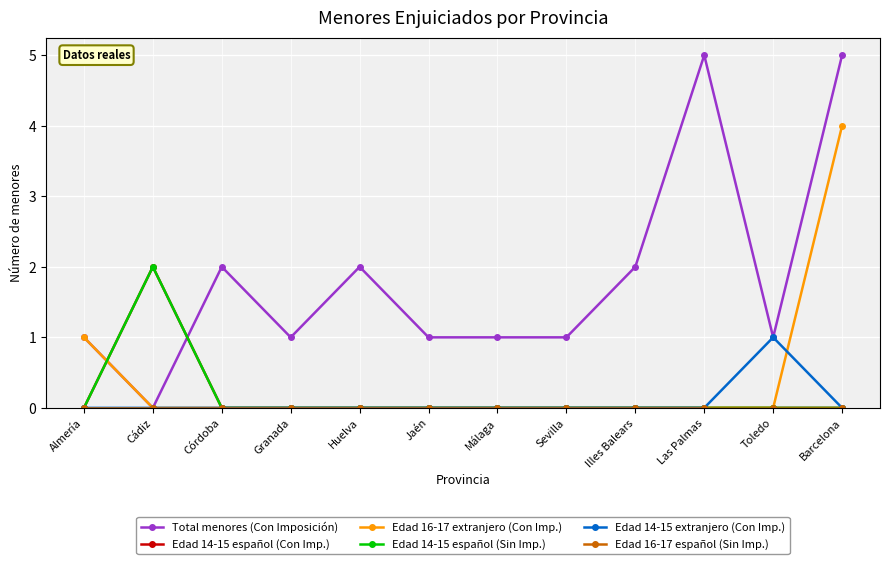

Is this an area chart (filled region under the line)?

No